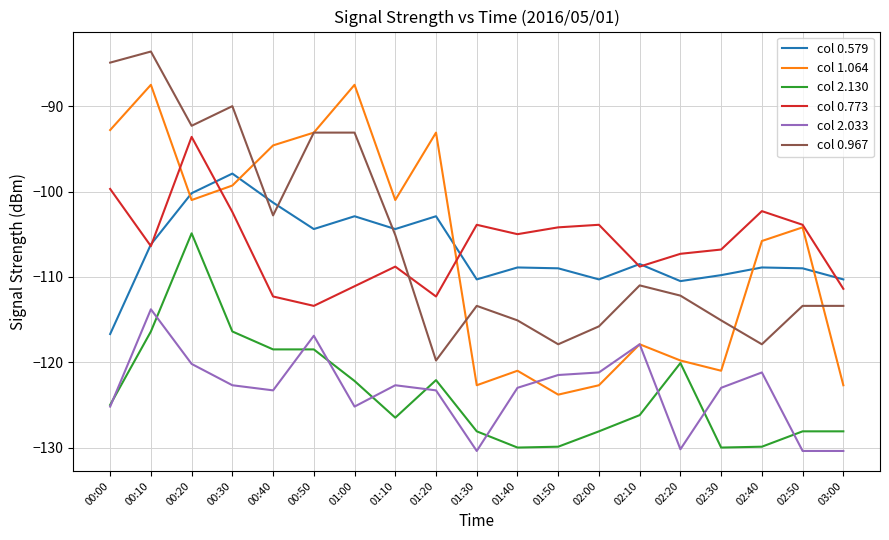

What is the difference between the col 0.773 values at 02:00 and 01:00?

7.2